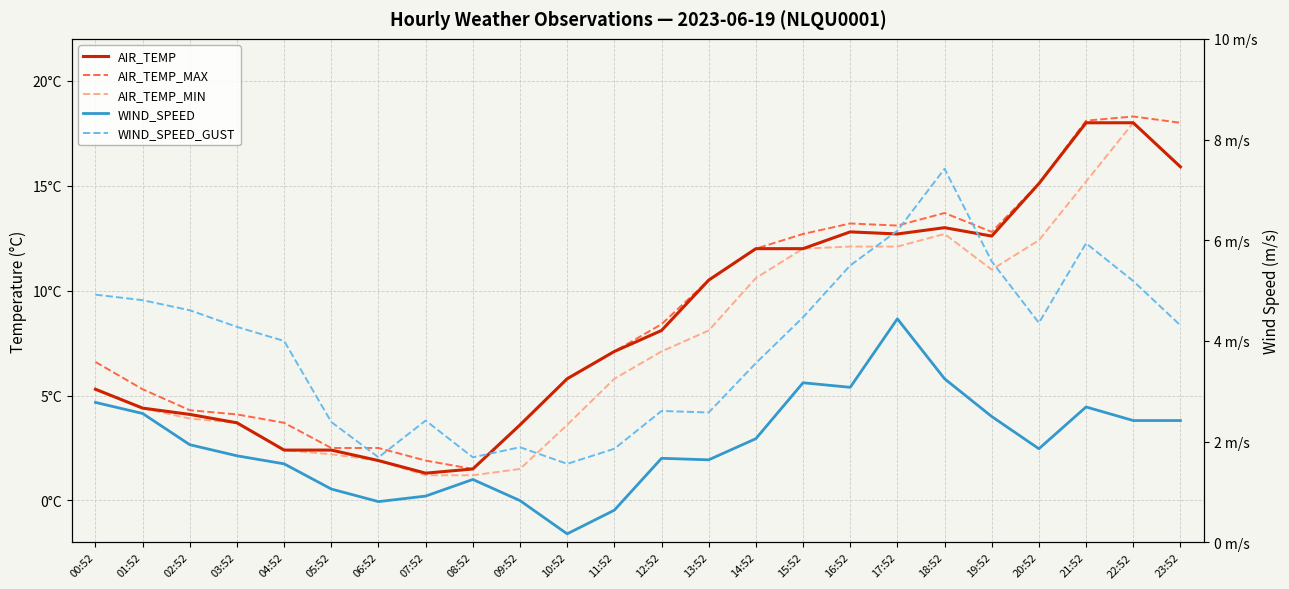

What is the spread (max minus min) of values at 17:52?

8.7